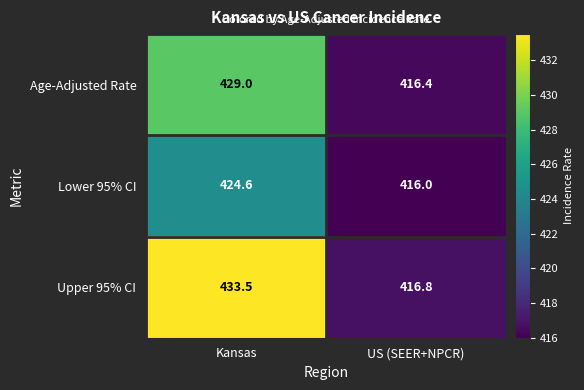

What is the approximate value of Lower 95% CI at Kansas?

424.6